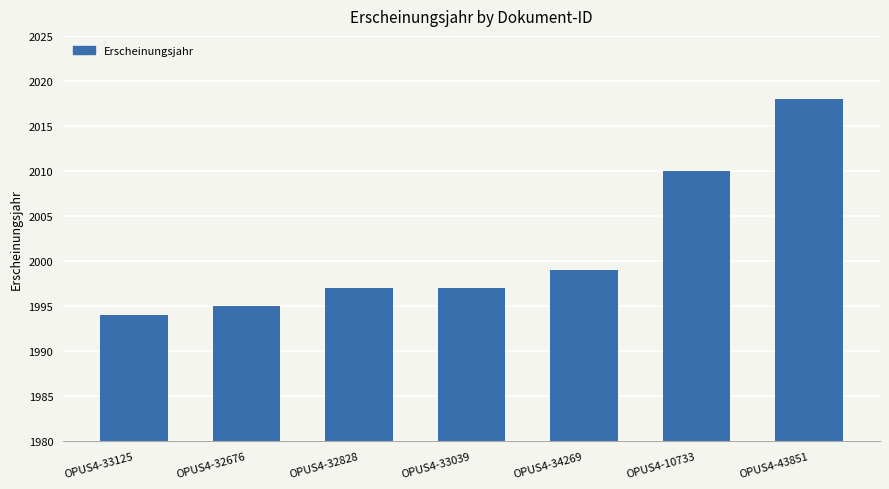

Between OPUS4-43851 and OPUS4-33125, which is larger?

OPUS4-43851